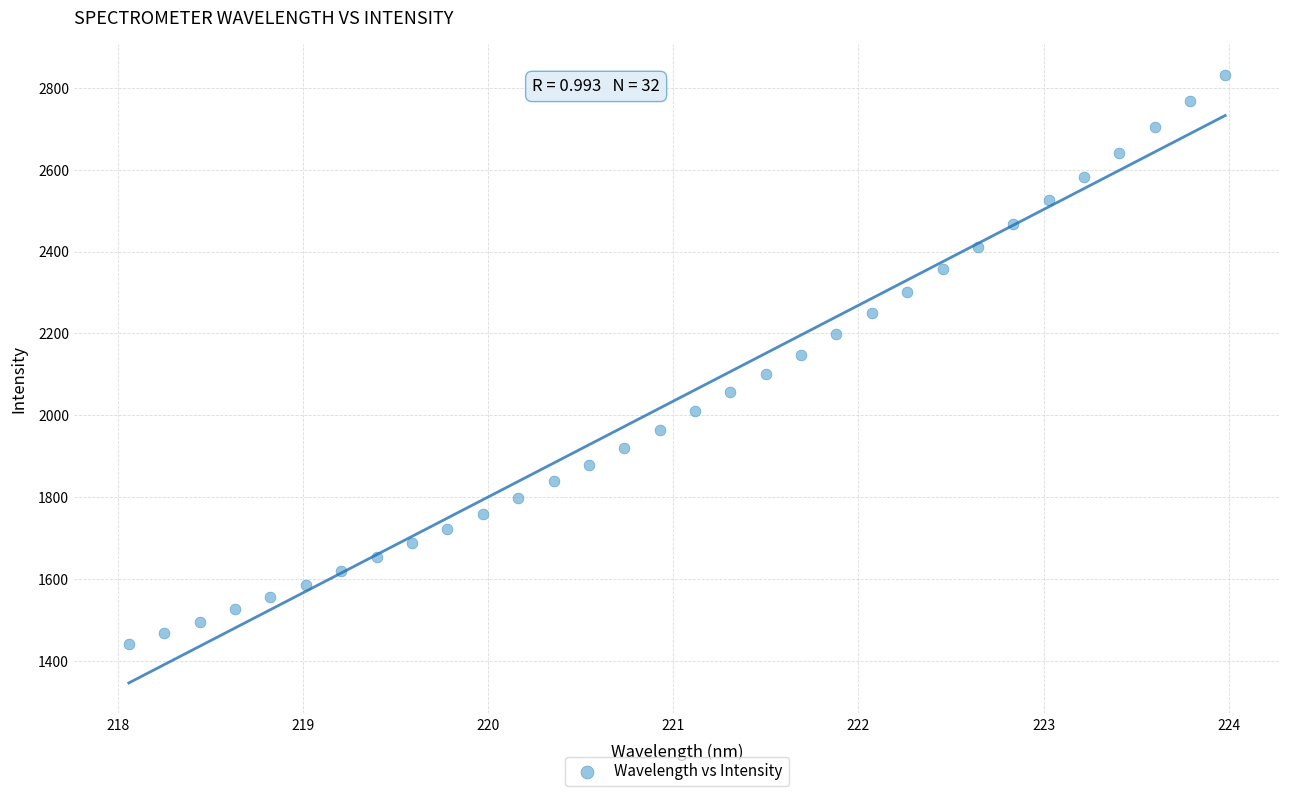

What is the range of X values (max minus min)?

5.9